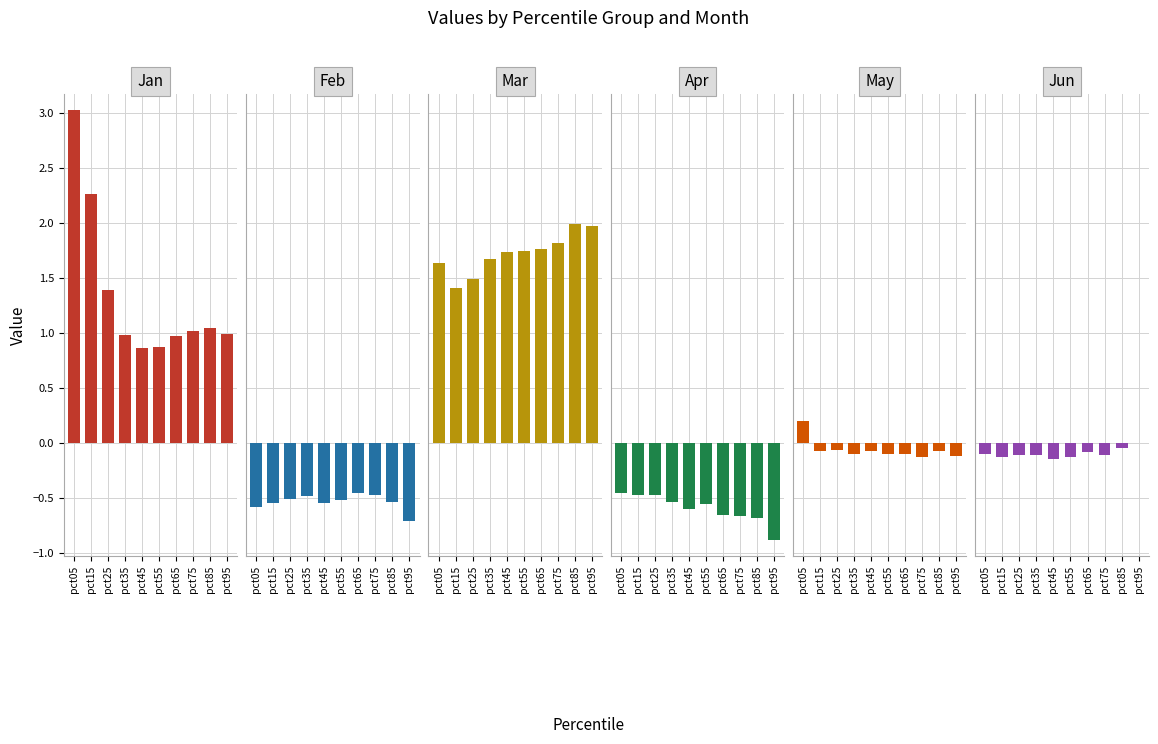

Between pct15 and pct35, which series saw the biggest shift?

Jan